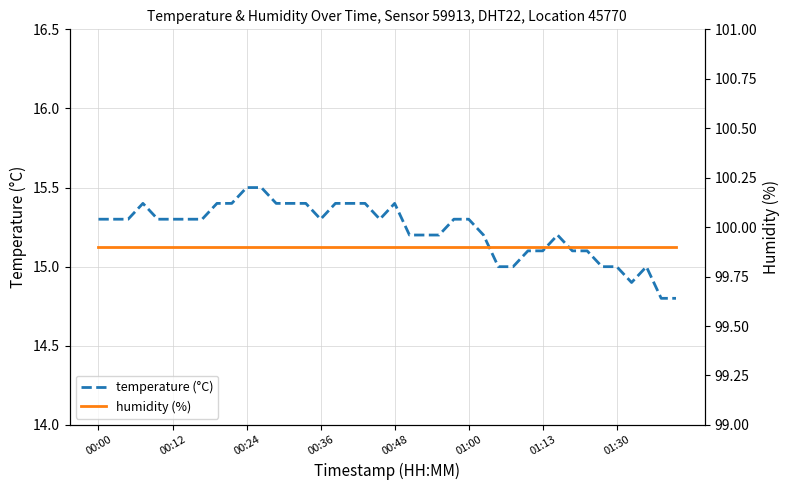

Which series has the largest total across all categories?

humidity (%)